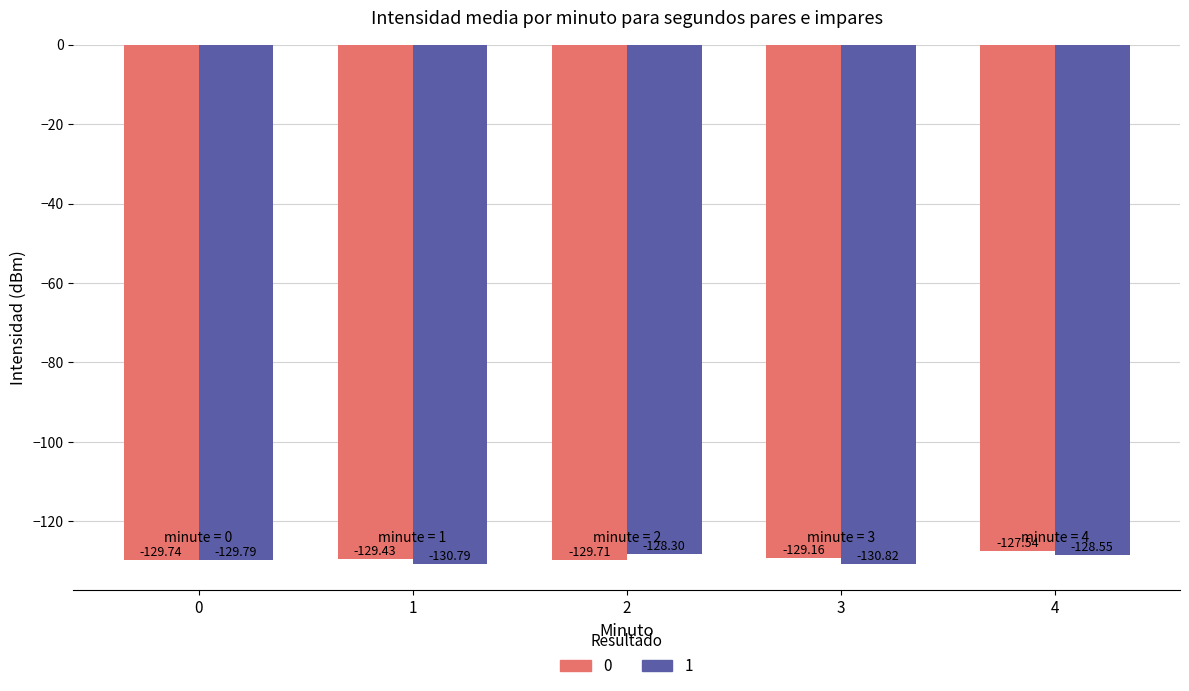

List the series in order of their peak value, lowest first.

1, 0